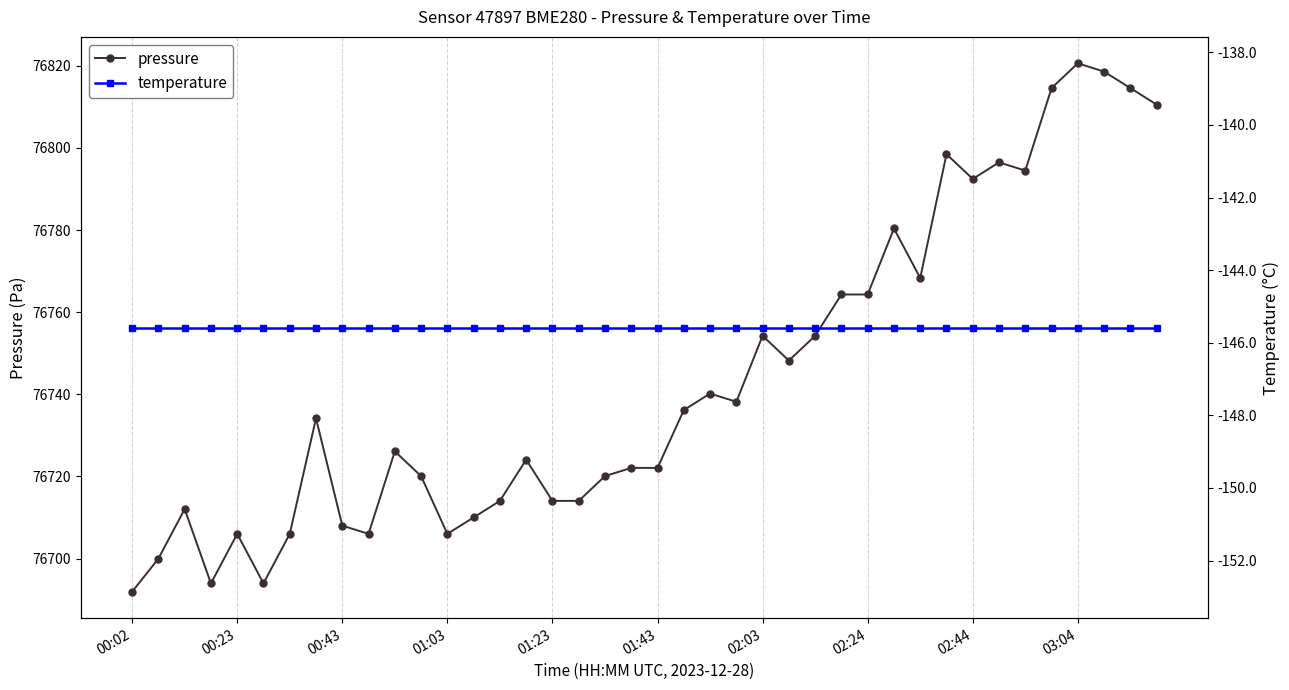

Which series changed the most between 18 and 26?

pressure